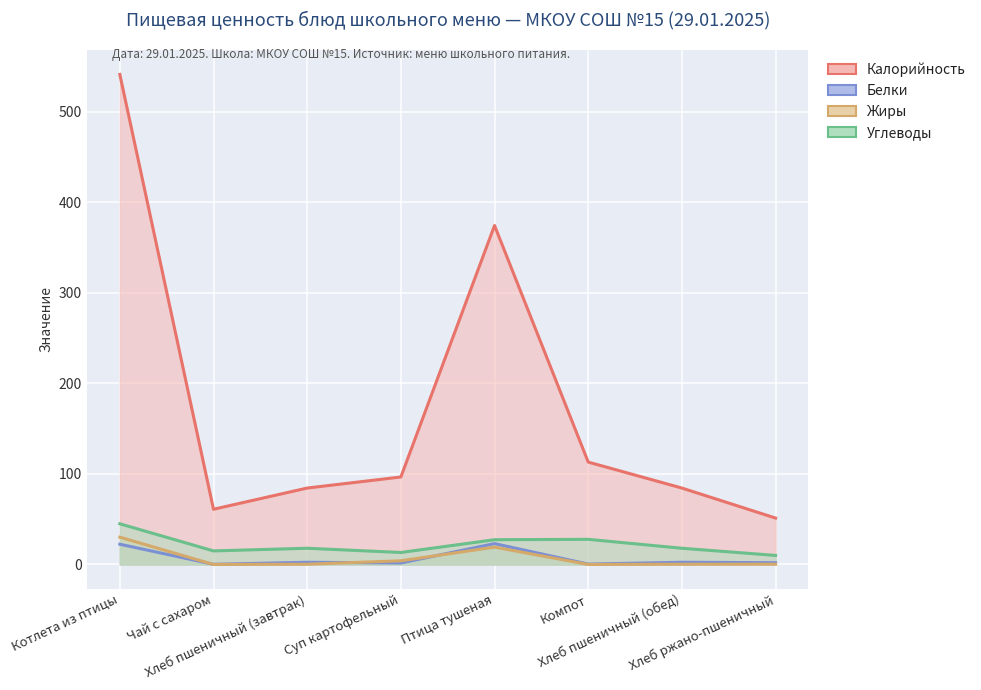

At which label does Калорийность reach its peak?

Котлета из птицы